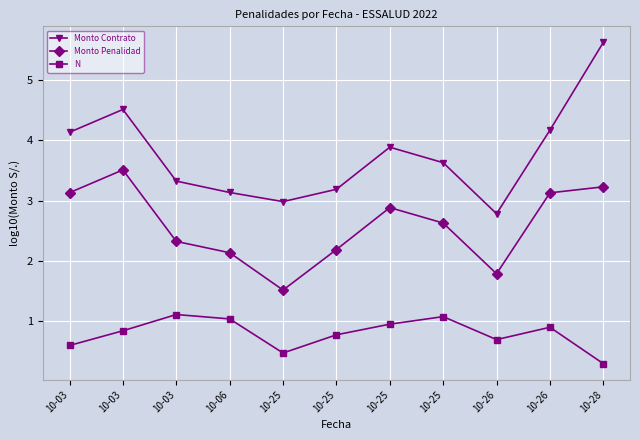

At which category is the sum across all series the highest?

10-28